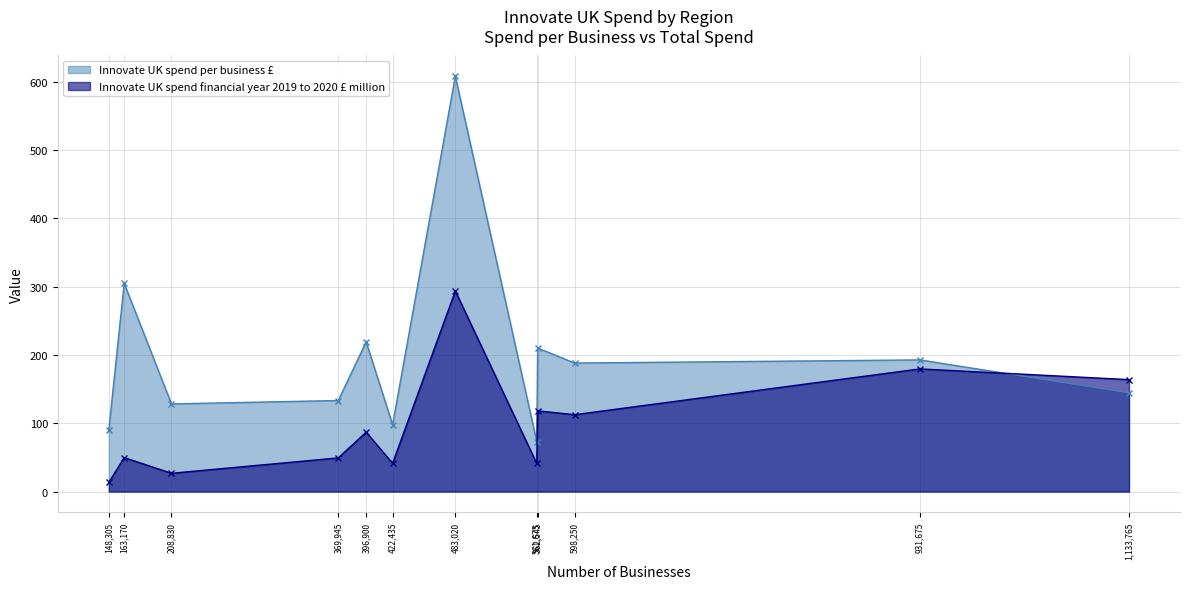

True or false: Innovate UK spend financial year 2019 to 2020 £ million and Innovate UK spend per business £ intersect in this chart.

True